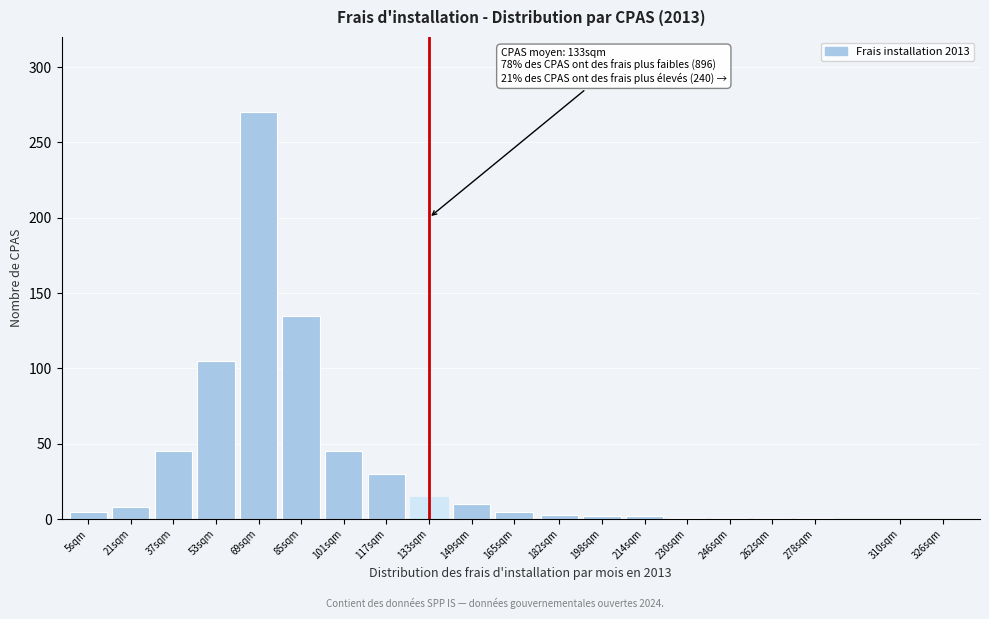

The chart shows a value of 45 at 37sqm. True or false?

True